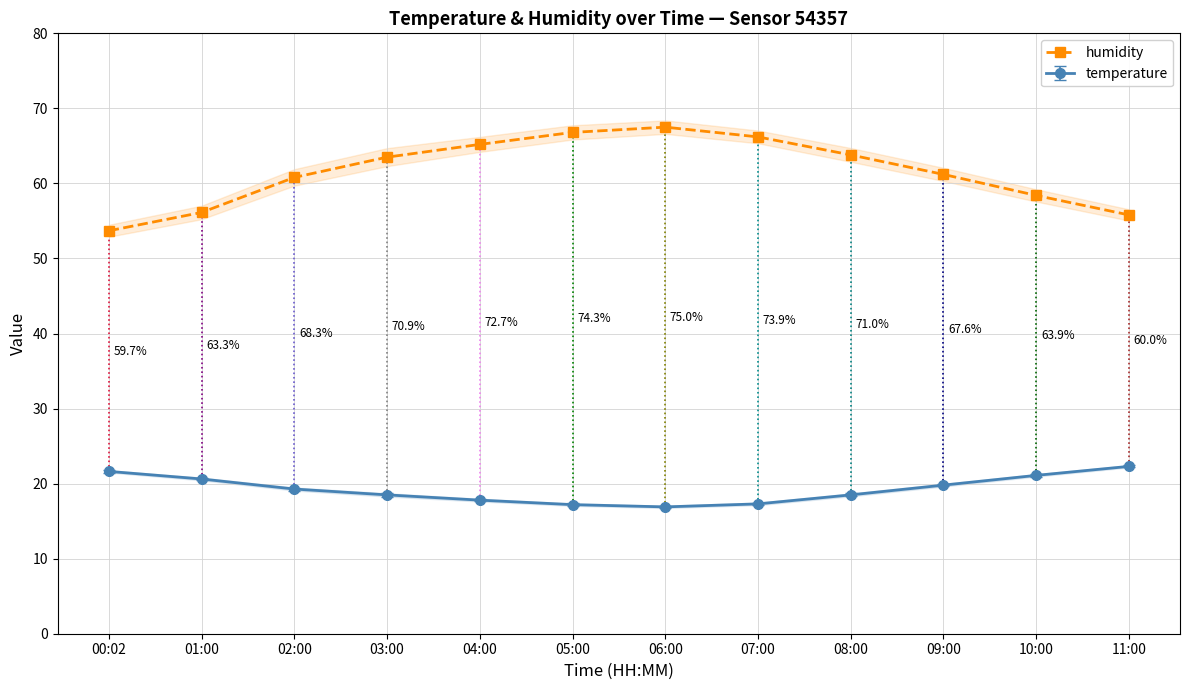

What is the value of the 8th point from the left?

66.2